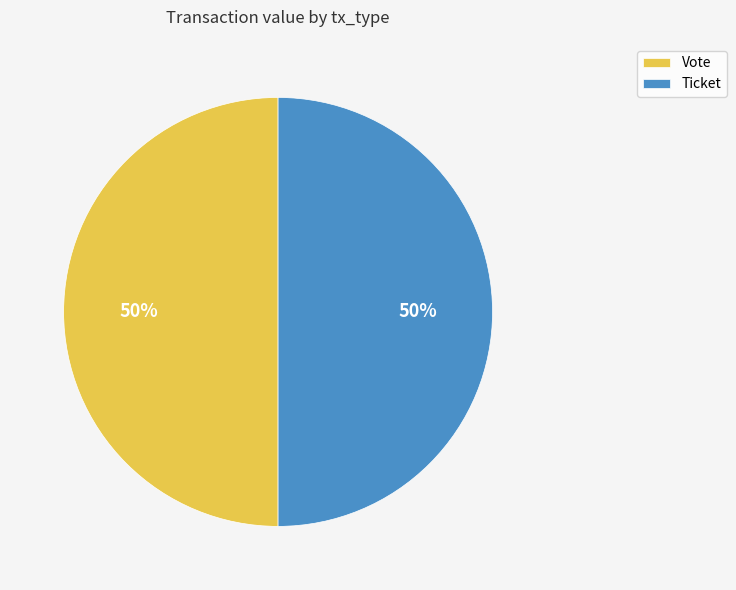

Approximately how many times larger is the value at Ticket compared to Vote?

1.0